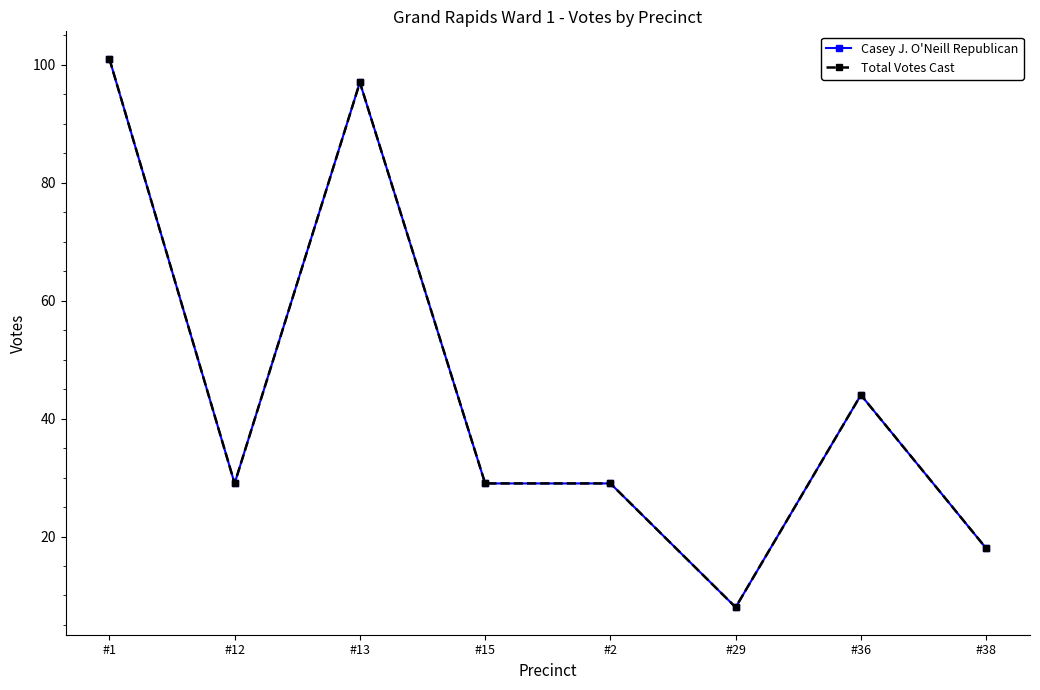

At which category does Total Votes Cast reach its first local valley?

#12